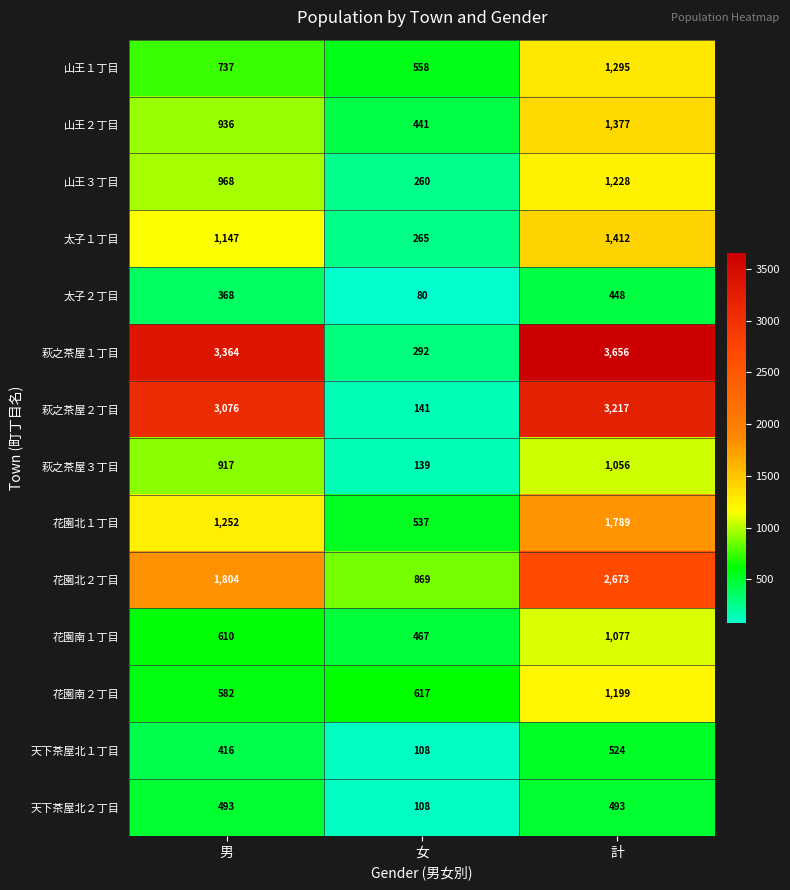

Is it true that 花園南２丁目 equals 582 at 男?

True